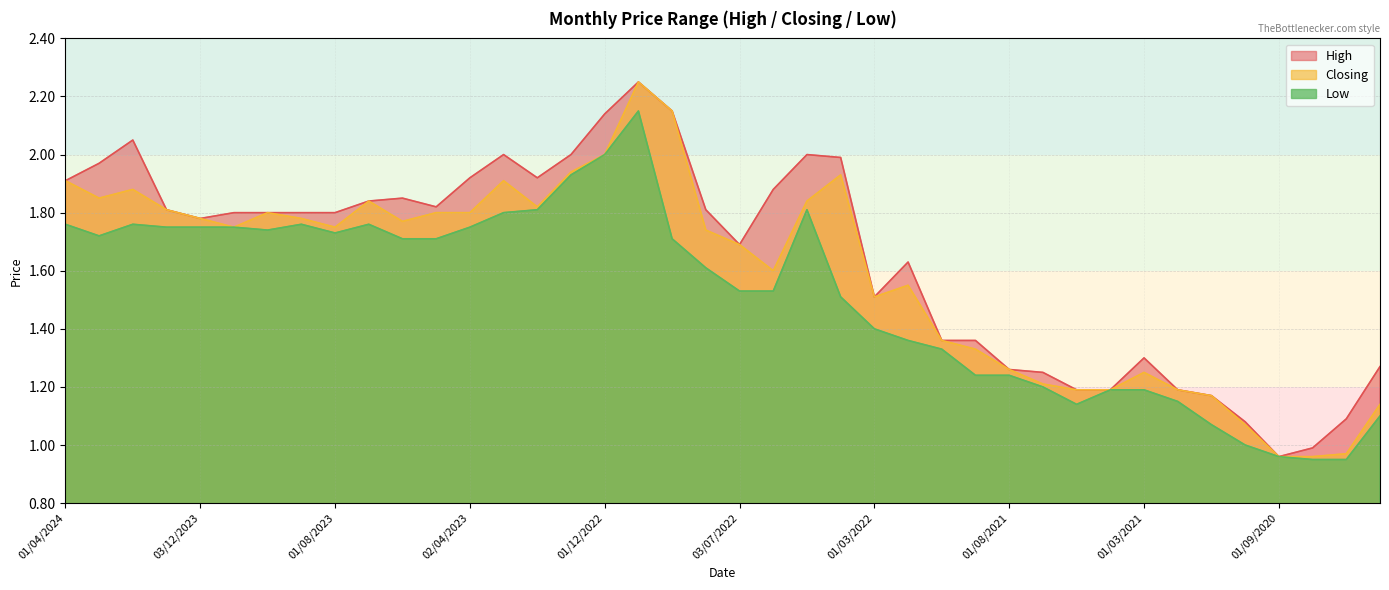

Rank the series by their average value, from lowest to highest.

Low, Closing, High